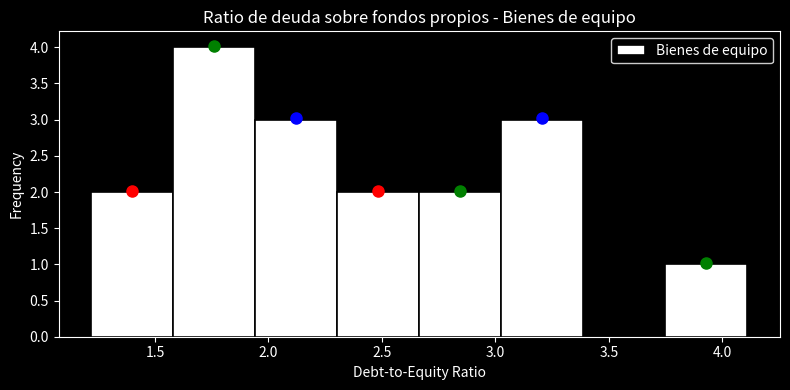

What is the height of the bar covering 1.60 to 1.95 on the x-axis? Neither the bar edges nor the heights are printed on the chart, so give them approximately, as read against the axes.

4